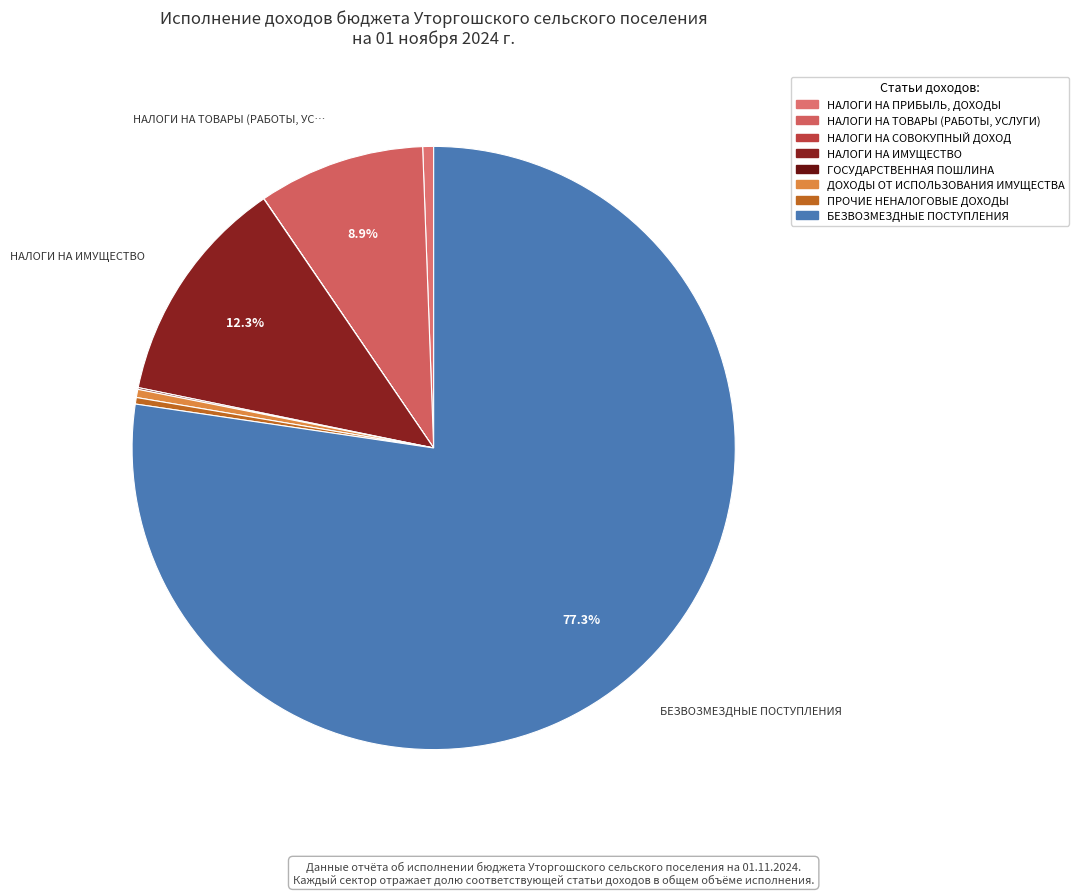

Does БЕЗВОЗМЕЗДНЫЕ ПОСТУПЛЕНИЯ account for over 50% of the chart?

Yes